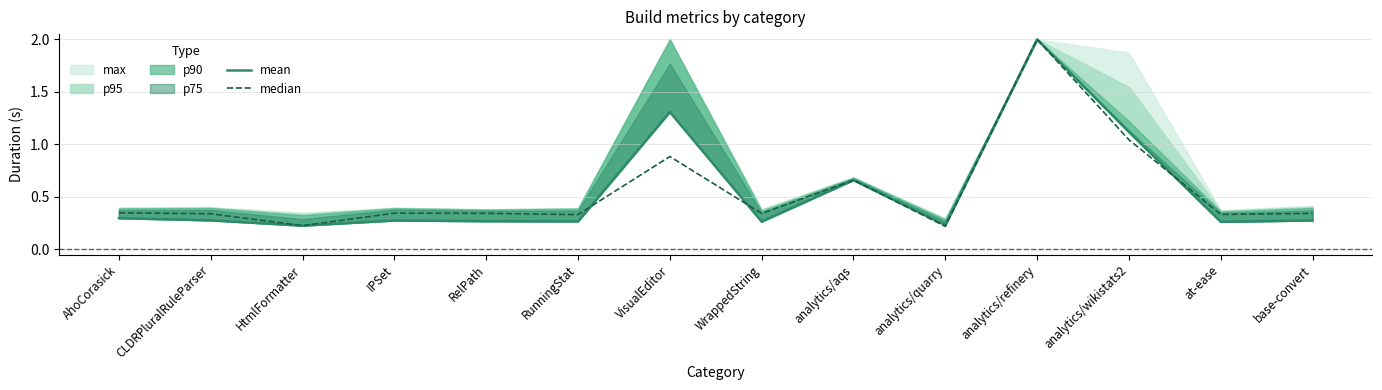

Reading left to right, list all the values displayed in this chart.

mean: AhoCorasick=0.3	CLDRPluralRuleParser=0.3	HtmlFormatter=0.2	IPSet=0.3	RelPath=0.3	RunningStat=0.3	VisualEditor=1.3	WrappedString=0.3	analytics/aqs=0.7	analytics/quarry=0.2	analytics/refinery=2.0	analytics/wikistats2=1.1	at-ease=0.3	base-convert=0.3
median: AhoCorasick=0.3	CLDRPluralRuleParser=0.3	HtmlFormatter=0.2	IPSet=0.3	RelPath=0.3	RunningStat=0.3	VisualEditor=0.9	WrappedString=0.3	analytics/aqs=0.7	analytics/quarry=0.2	analytics/refinery=2.0	analytics/wikistats2=1.0	at-ease=0.3	base-convert=0.3